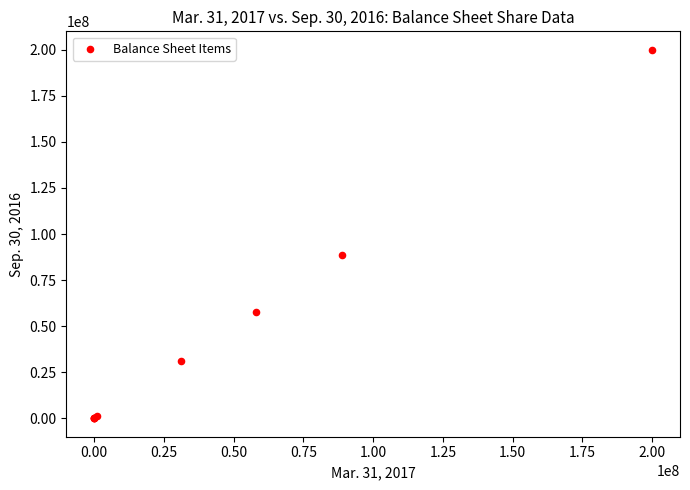

What Y value in the scatter plot is closest to 100000000?

88857000.0